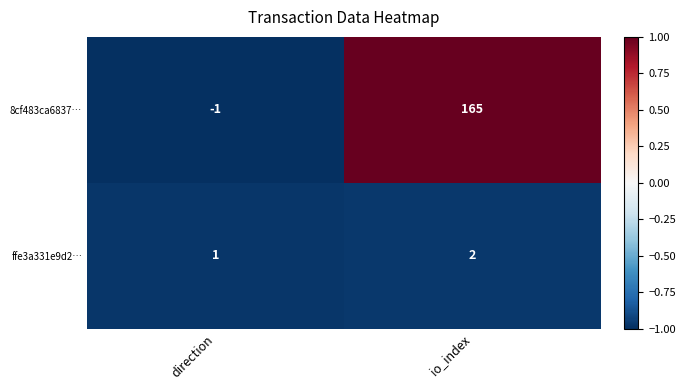

Which series changed the most between direction and io_index?

8cf483ca6837…